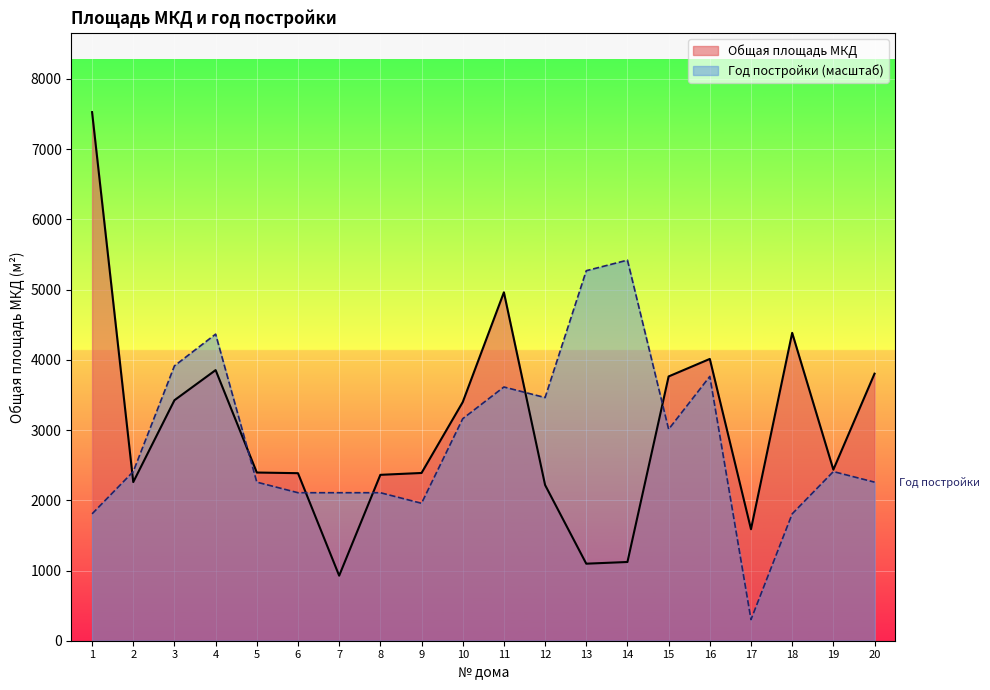

How many lines are shown in the chart?

2